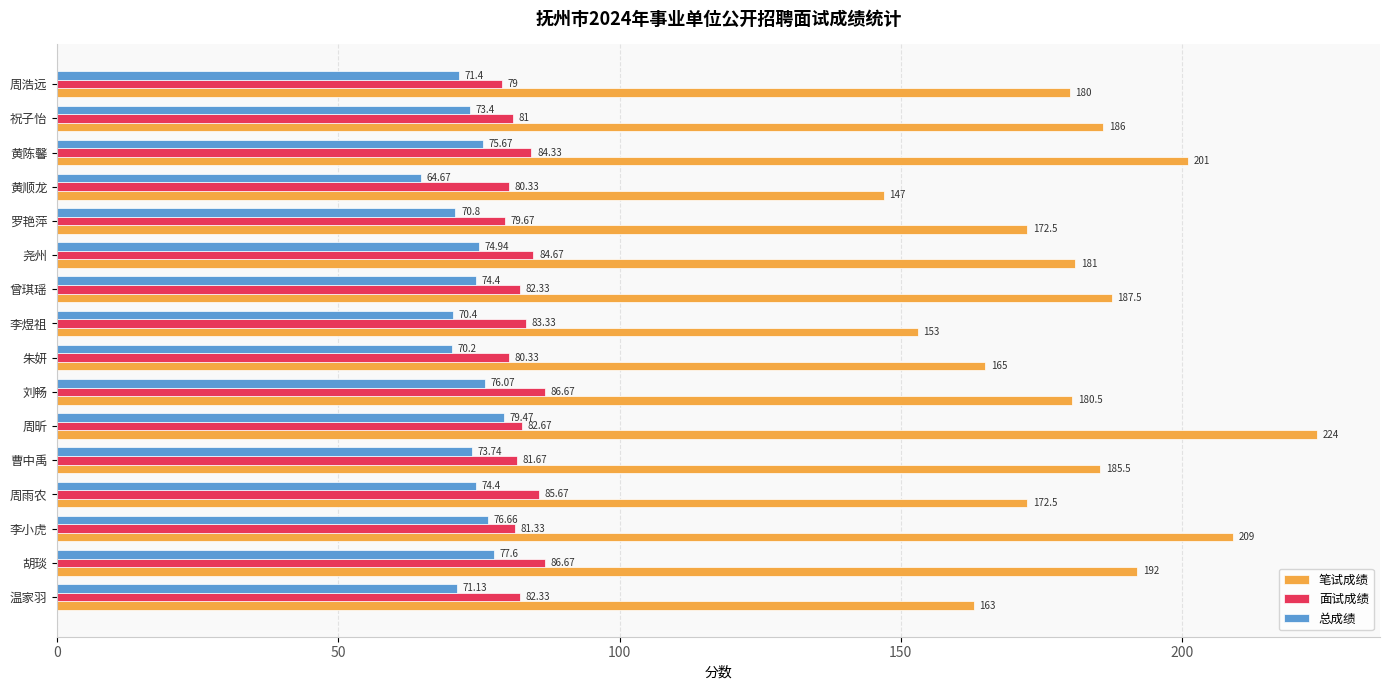

At which label is 总成绩 closest to 72?

周浩远